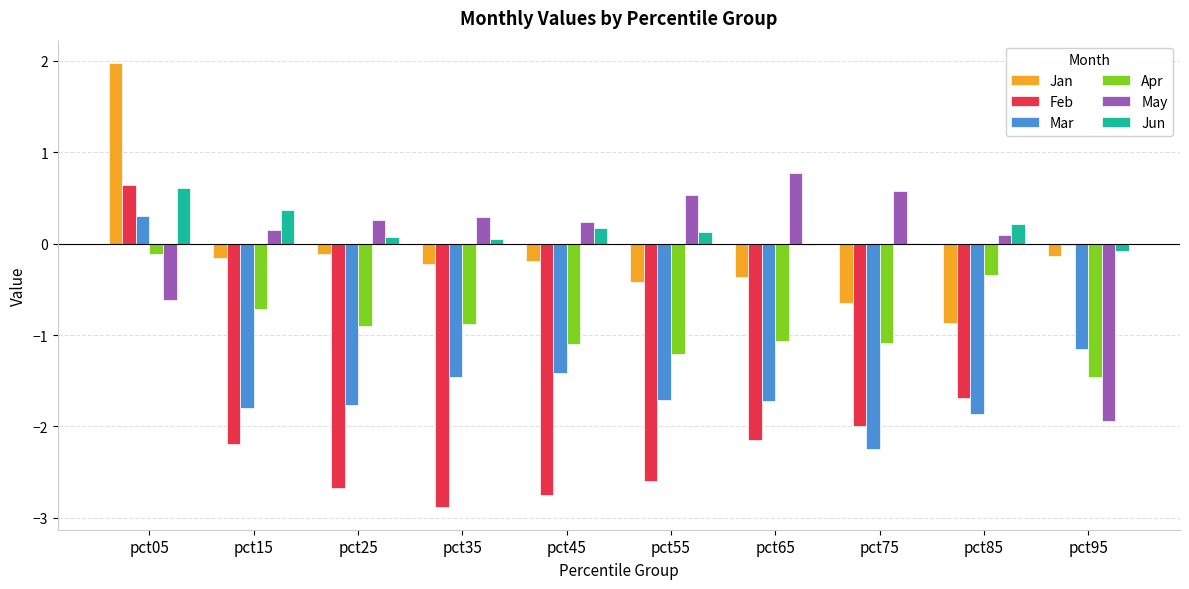

What is the greatest value displayed?

2.0